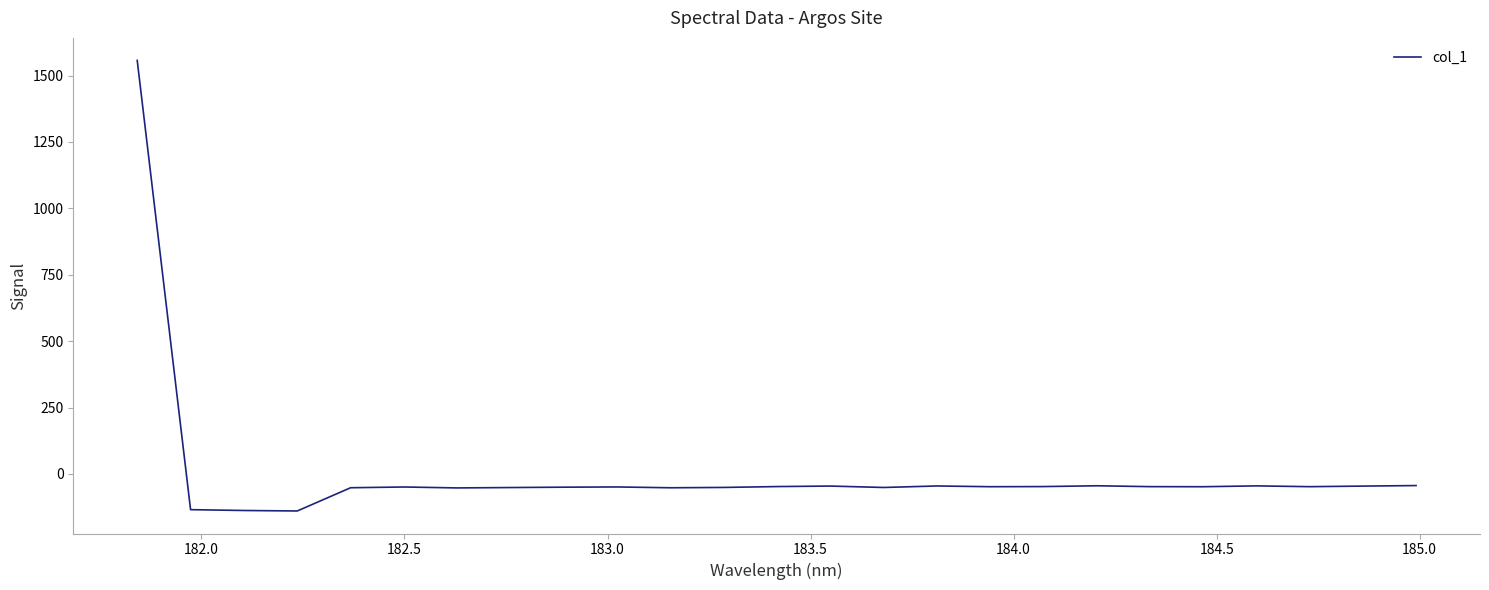

How many categories are shown in the chart?

25